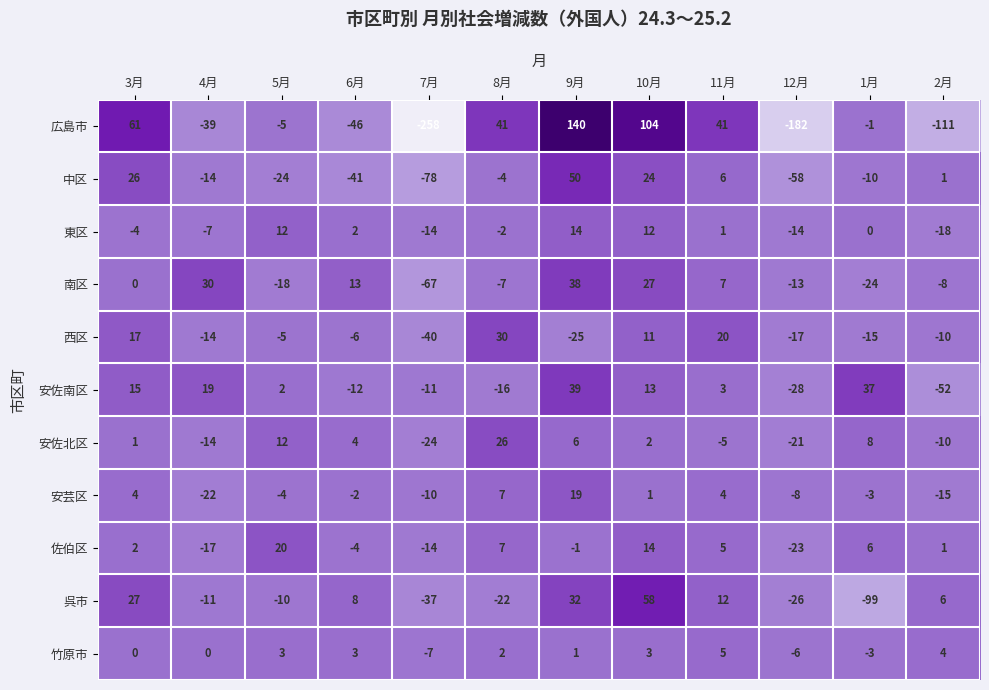

At which category is the sum across all series the highest?

9月